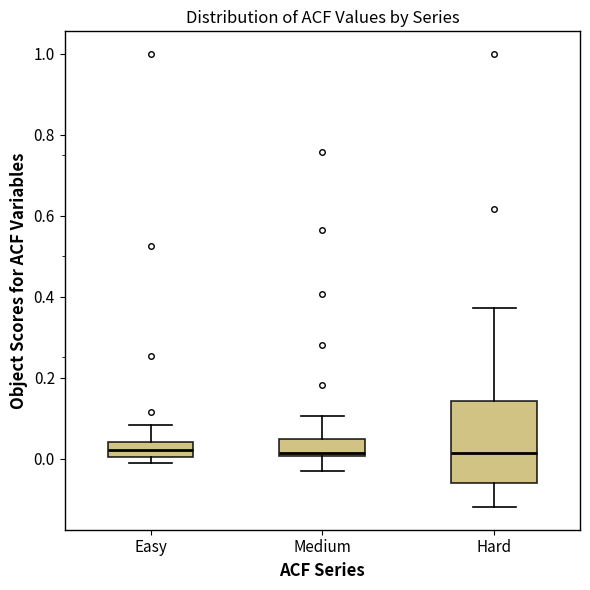

Reading left to right, read every box against the y-axis: the position of its median line, the range the box covers, and the ends of its whiskers. The values are not printed on the chart, so give them approximately, as read against the axis.

Easy: median 0.02, box 0.00 to 0.04, whiskers -0.02 to 0.08
Medium: median 0.02, box 0.00 to 0.04, whiskers -0.04 to 0.10
Hard: median 0.02, box -0.06 to 0.14, whiskers -0.12 to 0.38